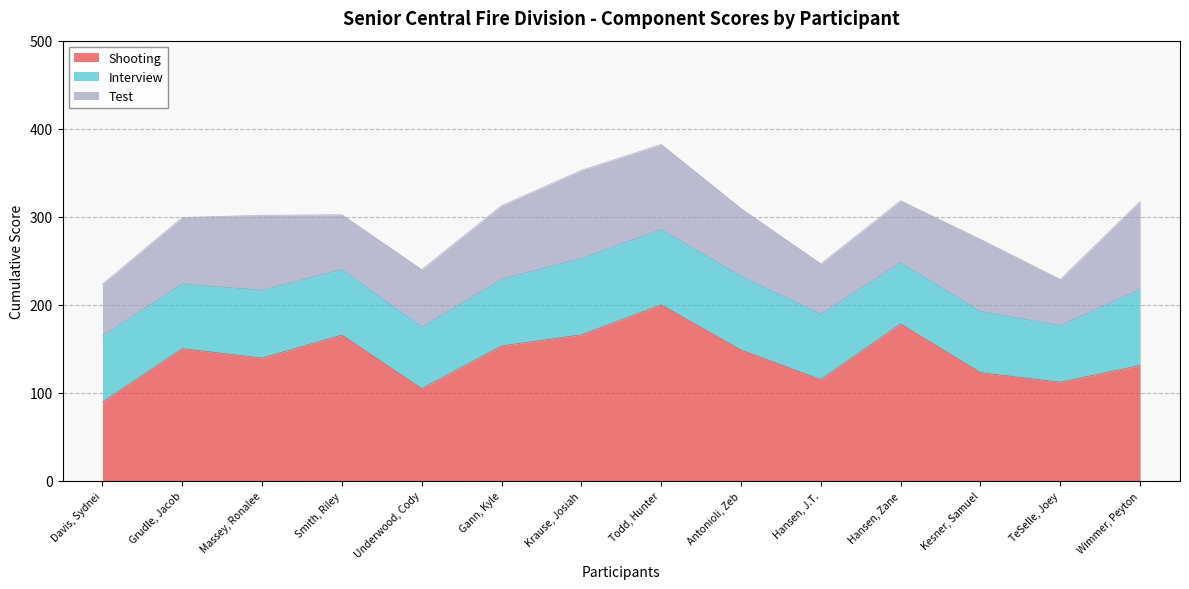

Which series changed the most between Grudle, Jacob and Gann, Kyle?

Test